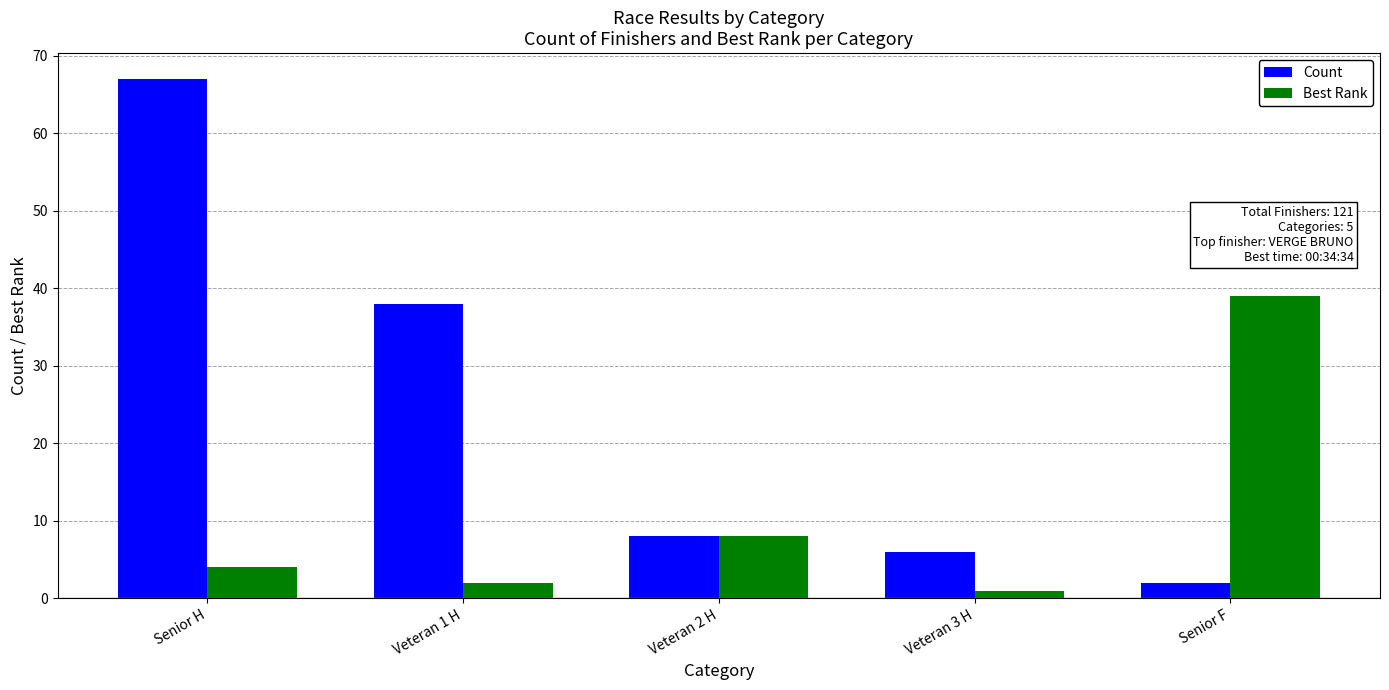

Reading left to right, transcribe all the data shown in this chart.

Count: Senior H=67	Veteran 1 H=38	Veteran 2 H=8	Veteran 3 H=6	Senior F=2
Best Rank: Senior H=4	Veteran 1 H=2	Veteran 2 H=8	Veteran 3 H=1	Senior F=39